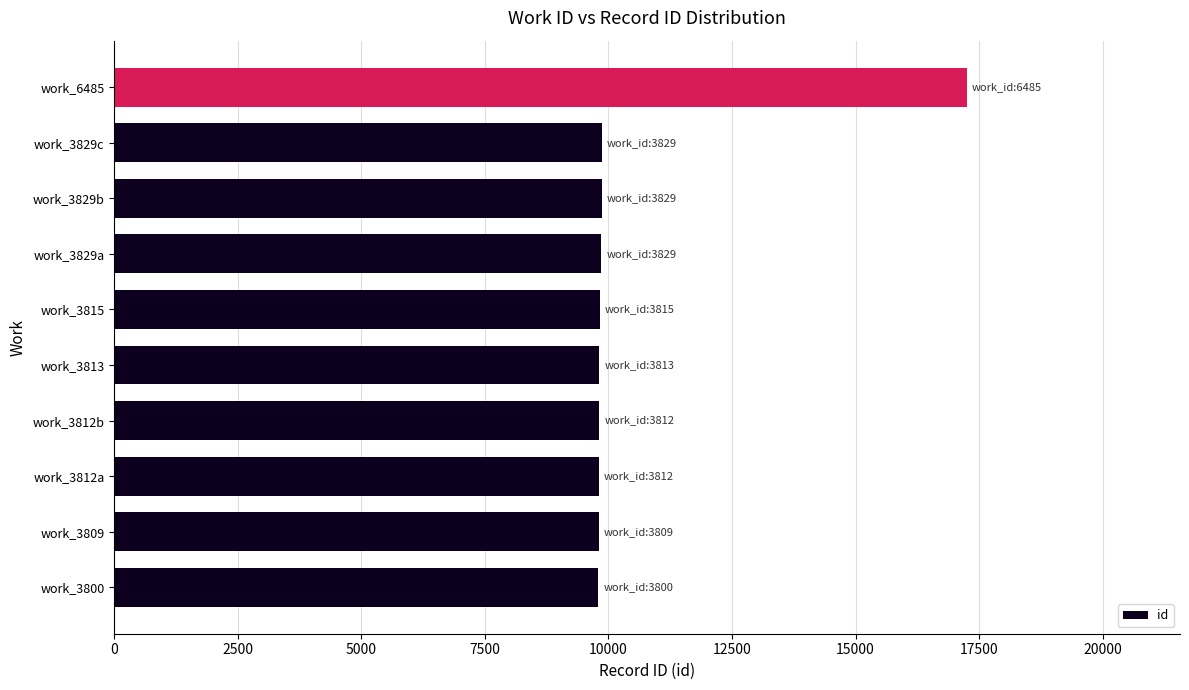

How many values are below 9823?

5